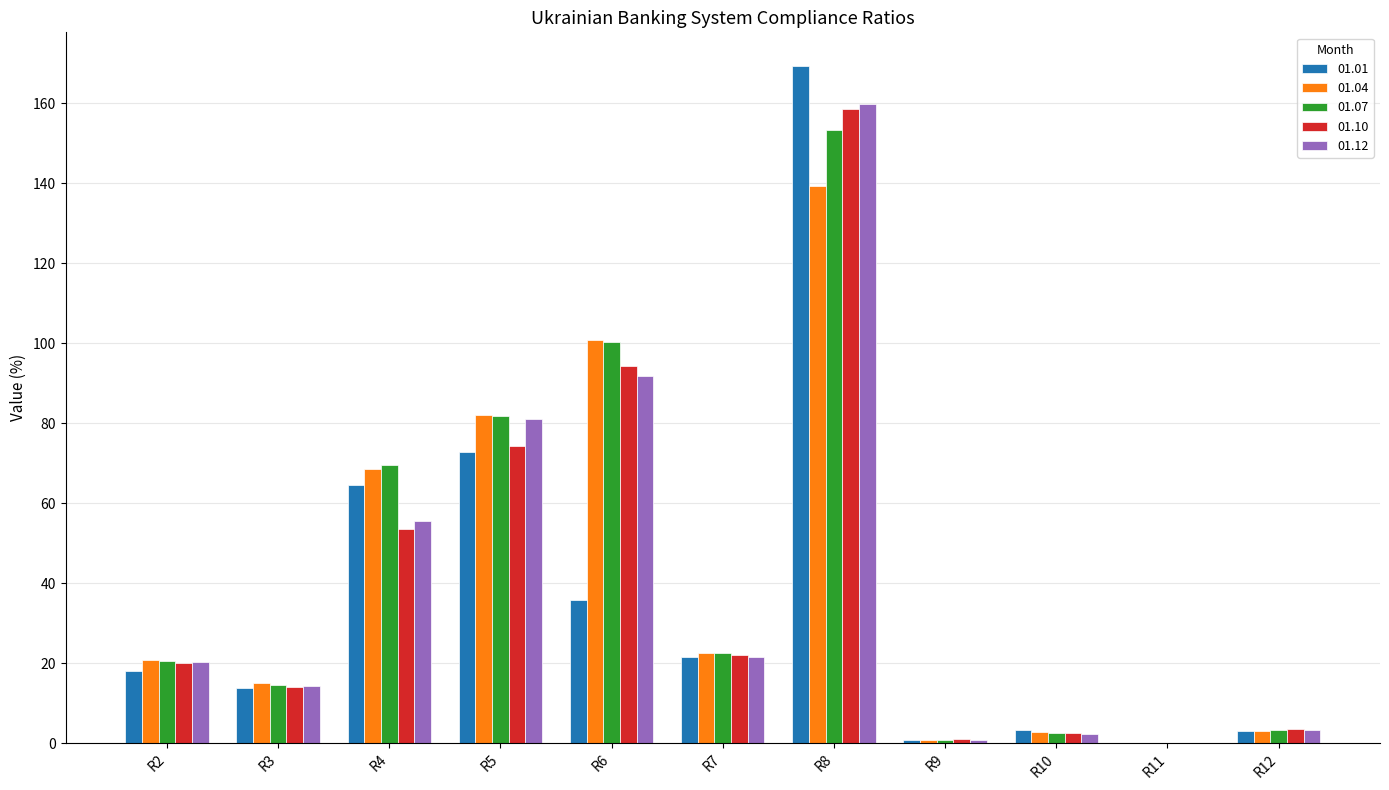

The value of 01.10 at R2 is 4.8. True or false?

False